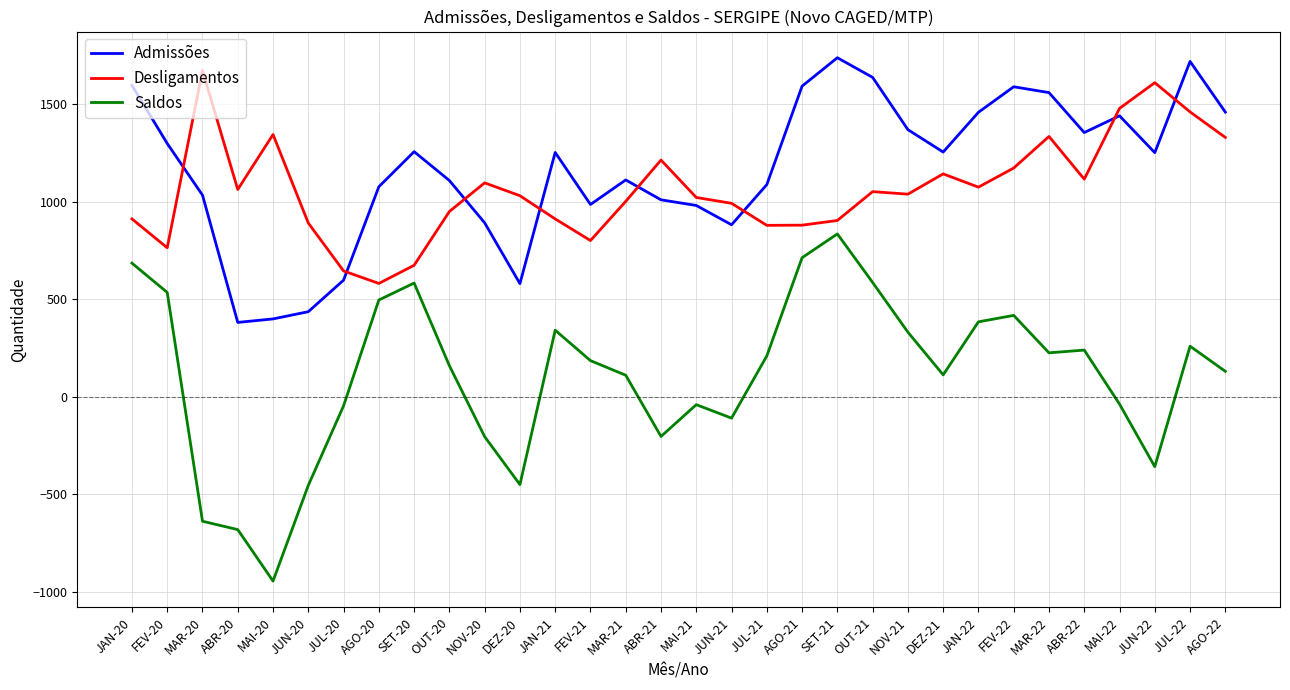

Which series has the widest spread of values?

Saldos